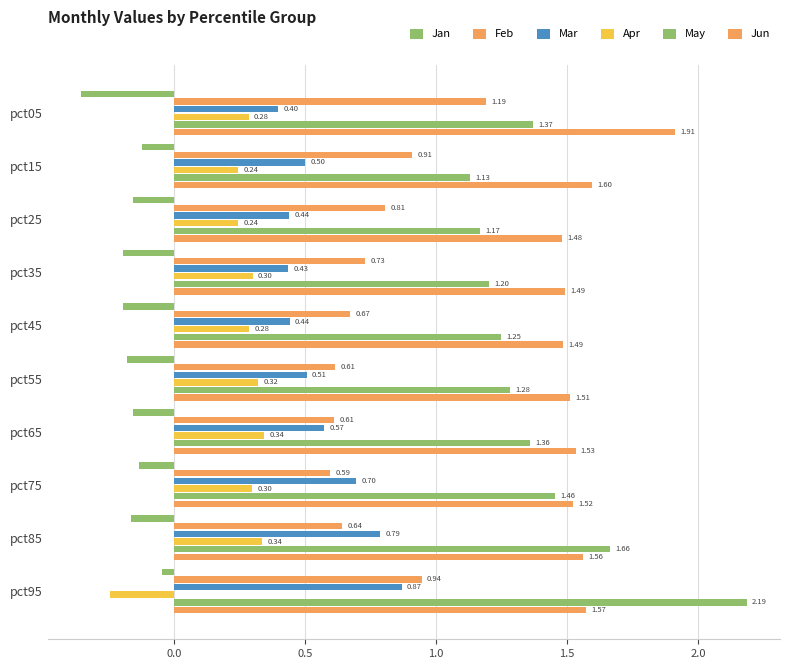

How many data points does each series have?

10